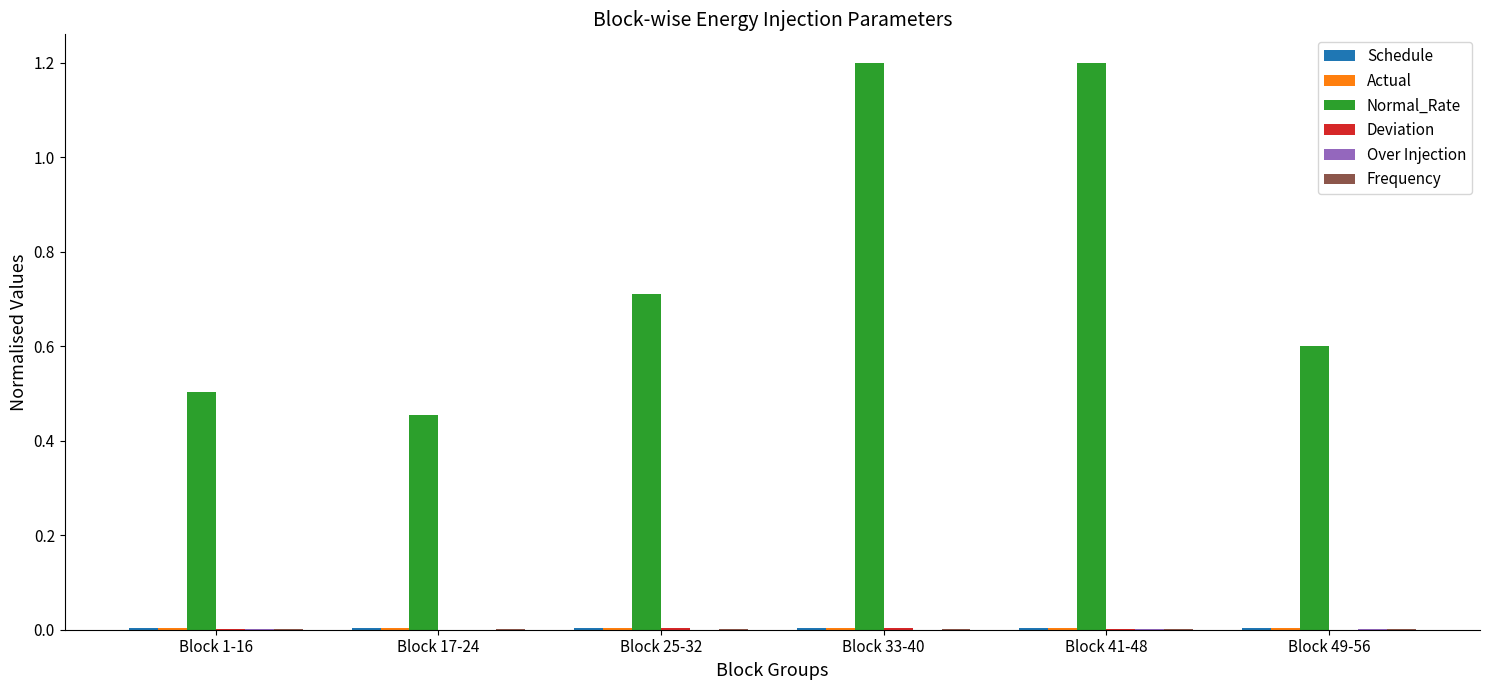

The Normal_Rate series shows 0.7 at Block 1-16. True or false?

False